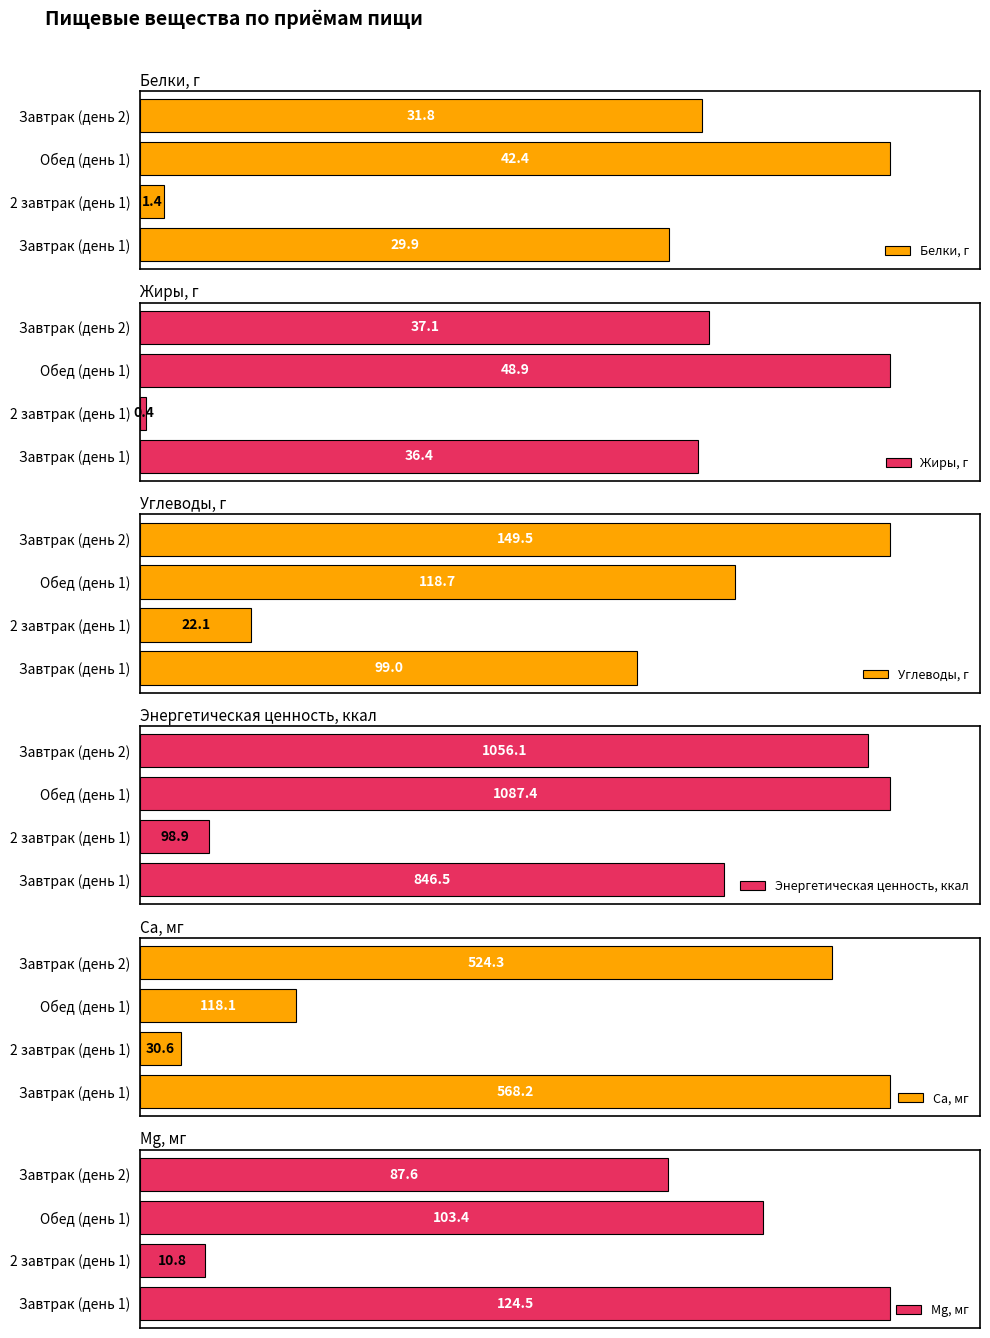

At which category is the sum across all series the highest?

Завтрак (день 2)